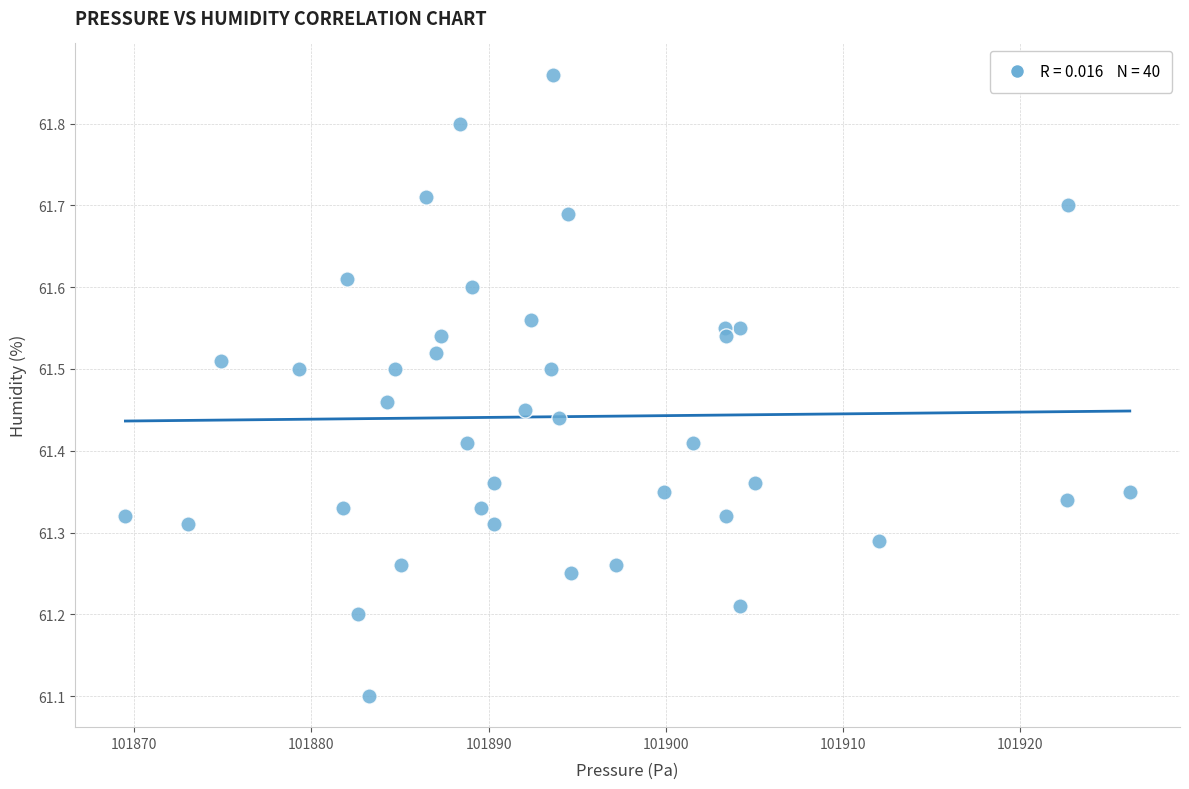

What Y value in the scatter plot is closest to 61?

61.1